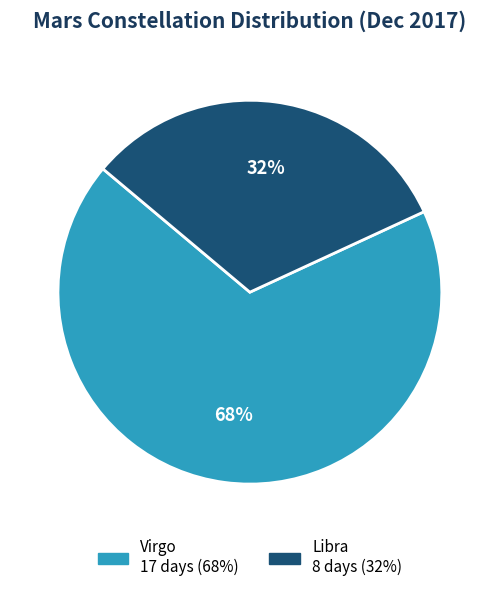

Is there a majority slice in this chart?

Yes